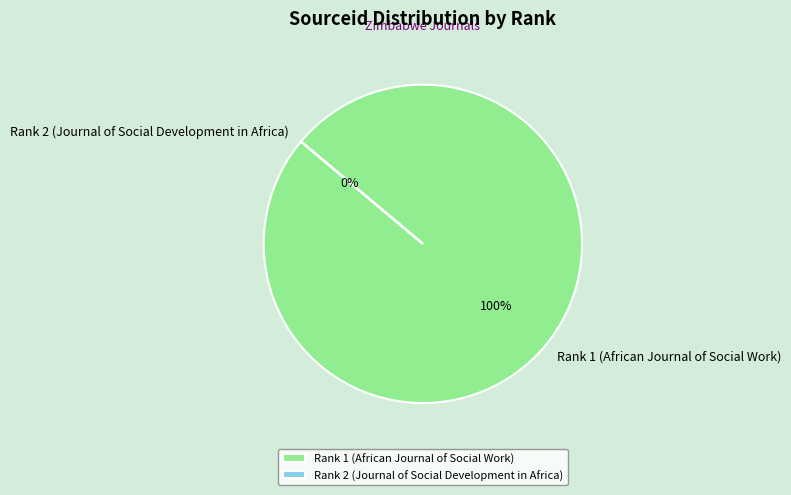

Which has a higher value, Rank 2 (Journal of Social Development in Africa) or Rank 1 (African Journal of Social Work)?

Rank 1 (African Journal of Social Work)